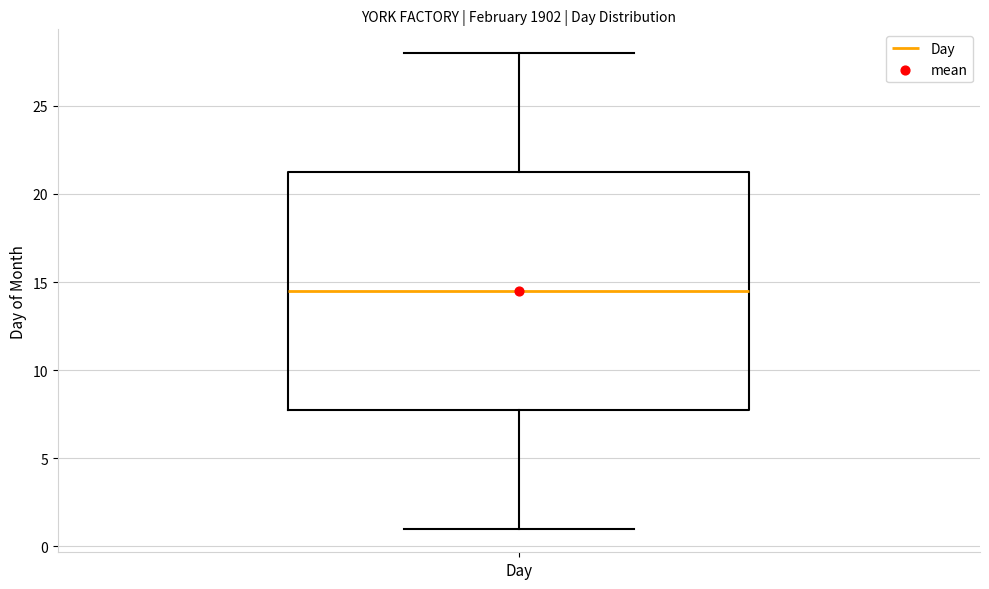

Read this box plot against the y-axis: the position of the median line, the range covered by the box, and the ends of both whiskers. The values are not printed on the chart, so give them approximately, as read against the axis.

median 14.5, box 8.0 to 21.5, whiskers 1.0 to 28.0